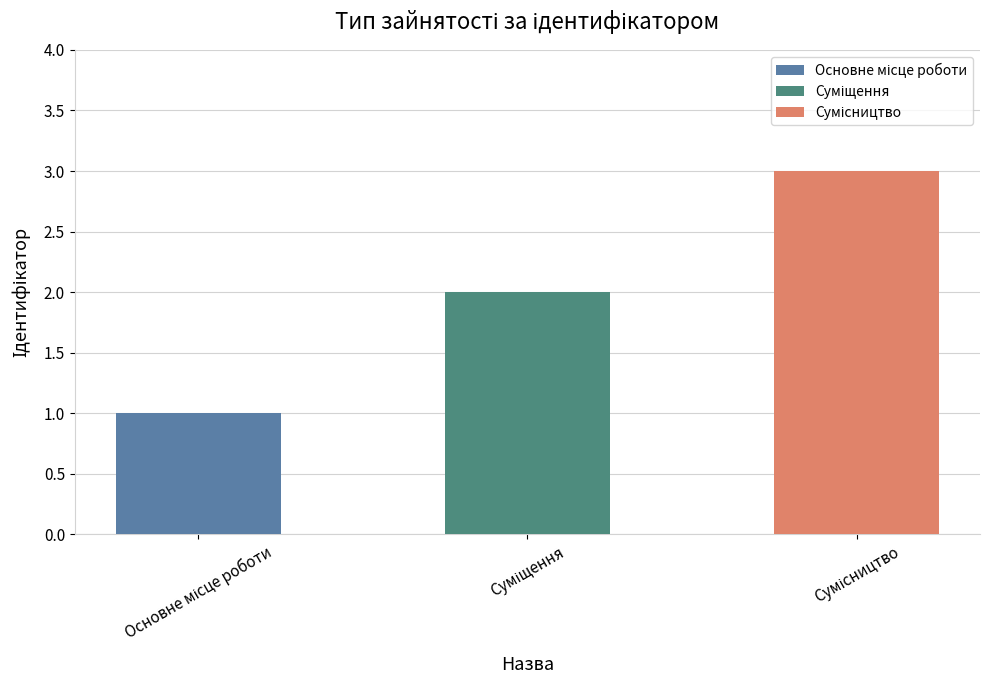

What is the sum of all values?

6